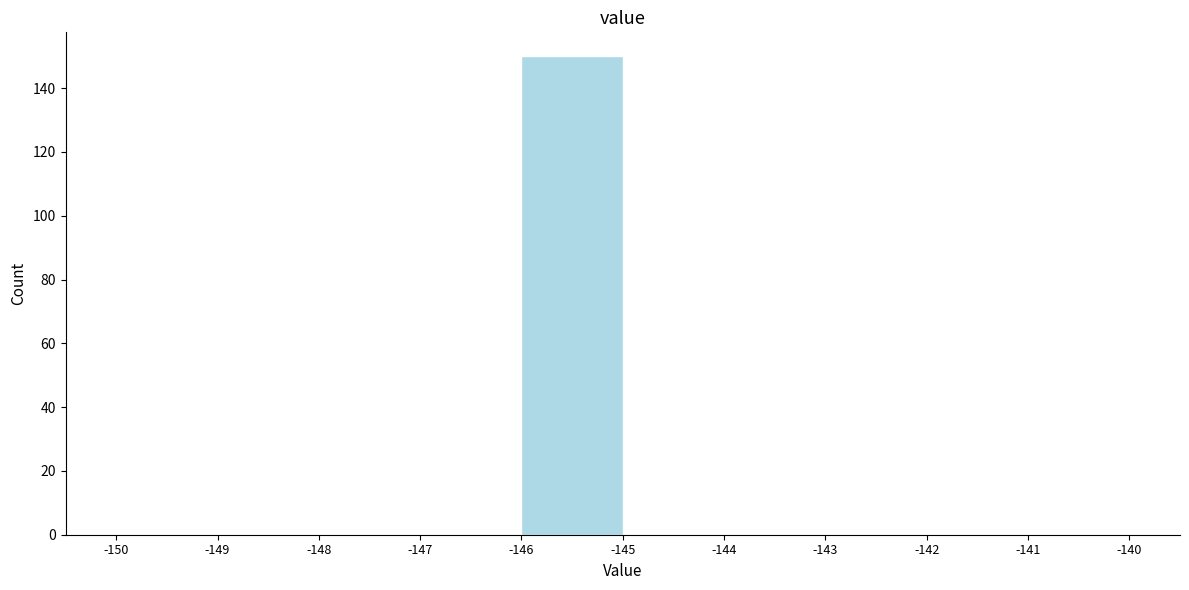

Over which range of the x-axis is the bar tallest?

-146 to -145